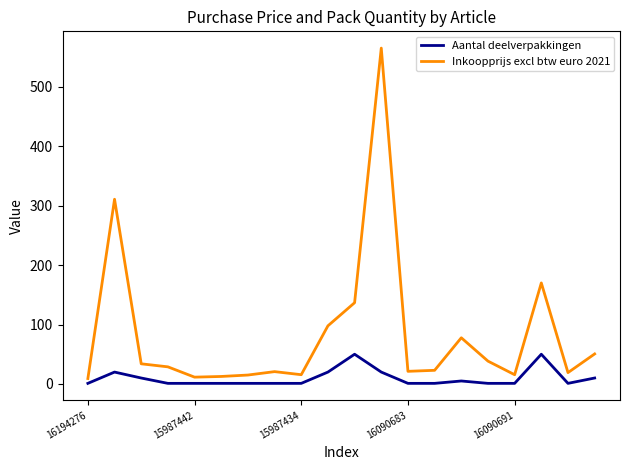

Rank the series by their maximum value, from highest to lowest.

Inkoopprijs excl btw euro 2021, Aantal deelverpakkingen